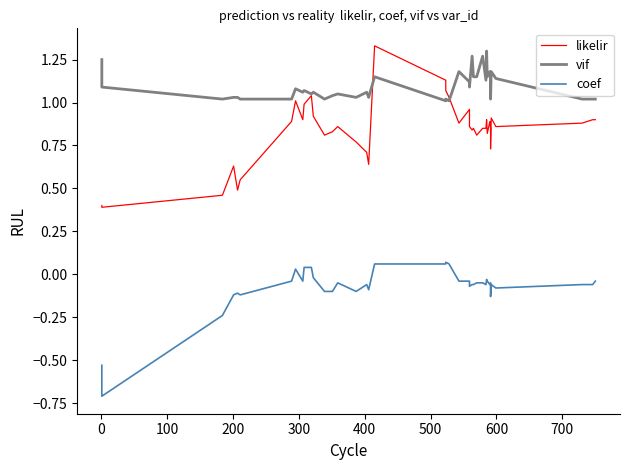

Does the chart have visible grid lines?

No